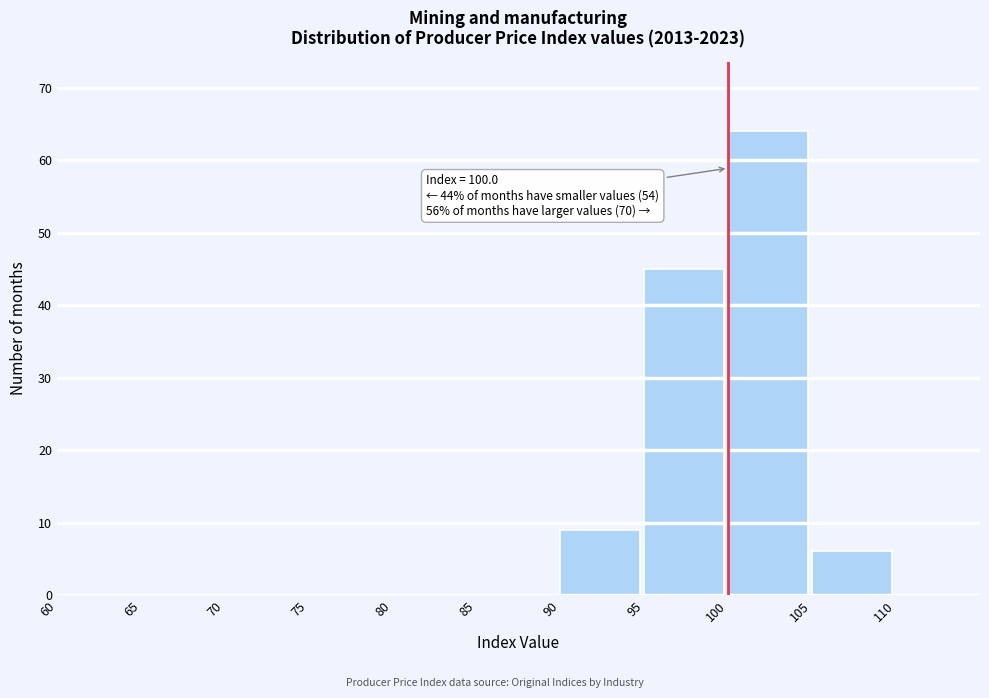

Which range on the x-axis has the tallest bar?

100 to 105